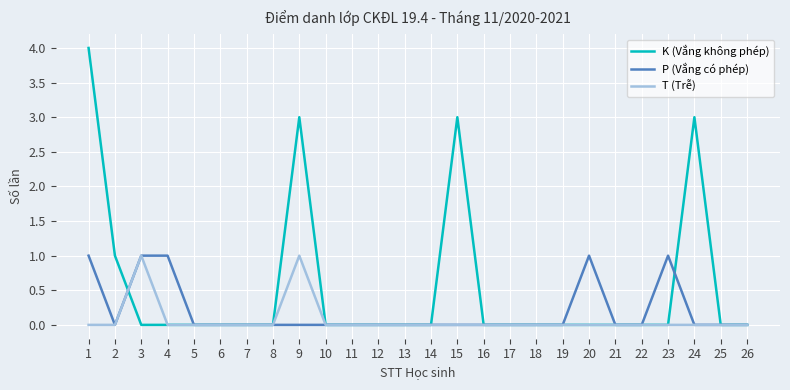

At how many categories does at least one series exceed 2?

4